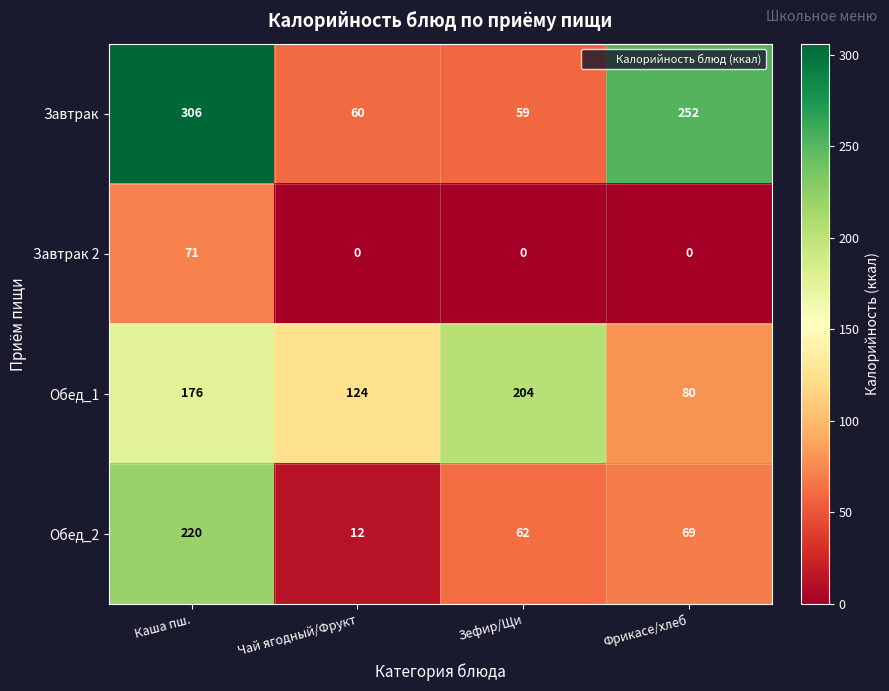

At which category is the sum across all series the highest?

Каша пш.